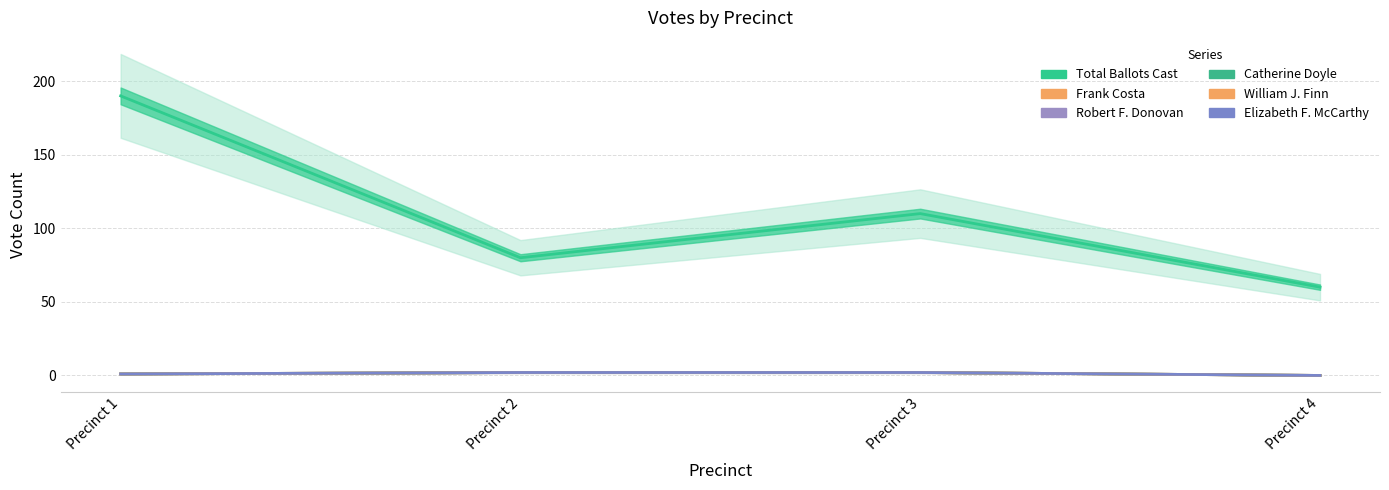

Count the Robert F. Donovan values in the range 1 to 2.

3